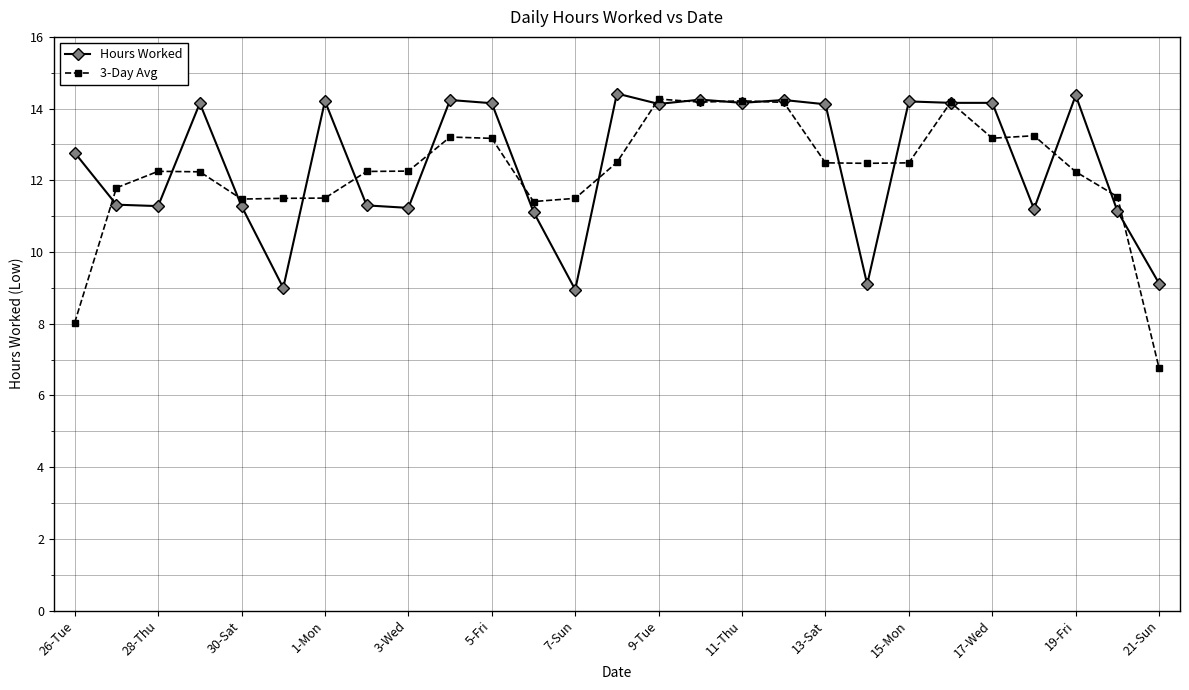

What is the value of the 3-Day Avg point at the 27th from the left?

6.8